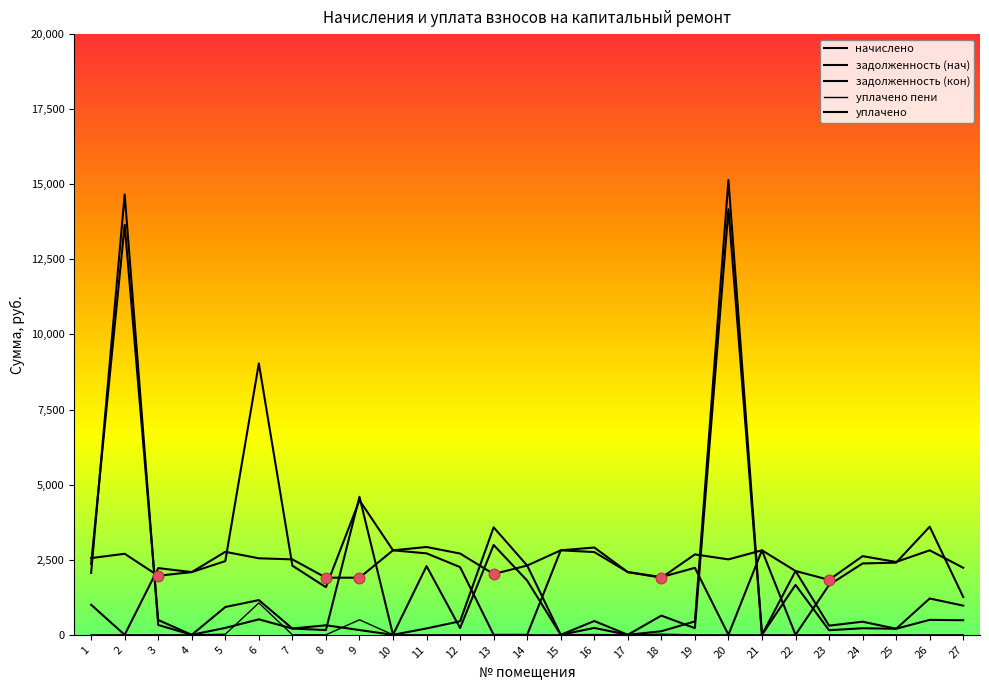

What is the total value across all series at 13?

8593.6